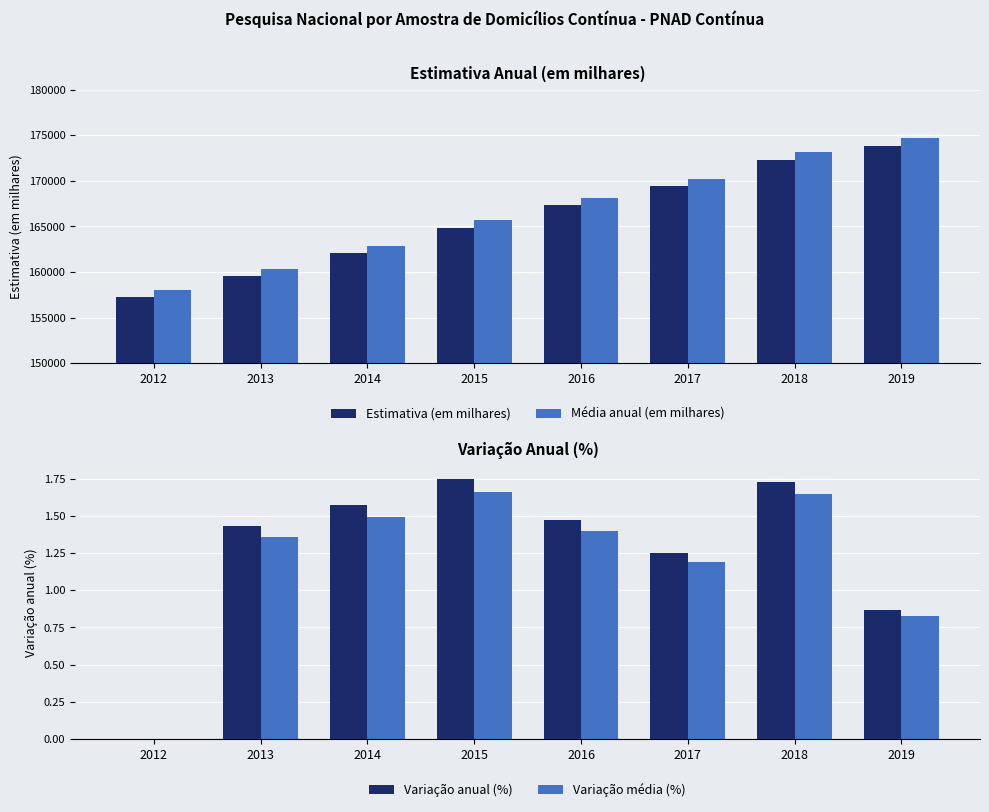

At which label does Média anual (em milhares) first exceed 168131?

2016